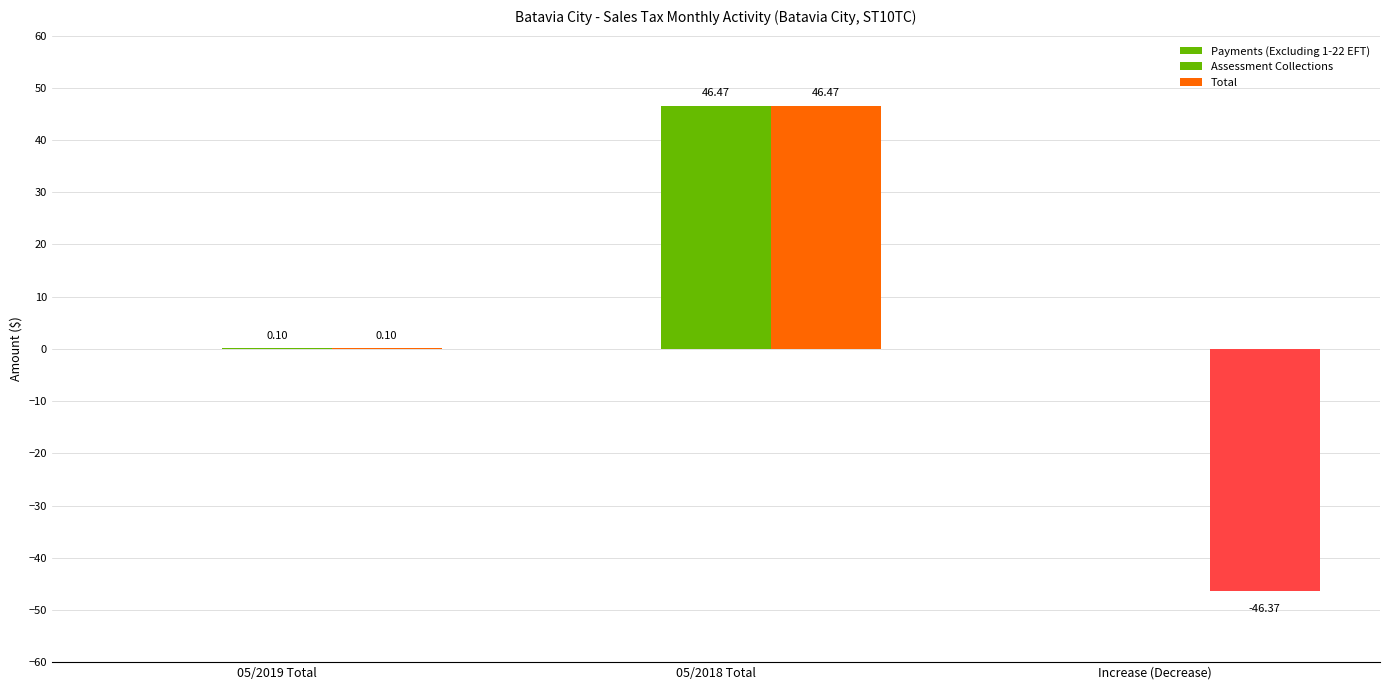

What is the smallest value displayed?

-46.4